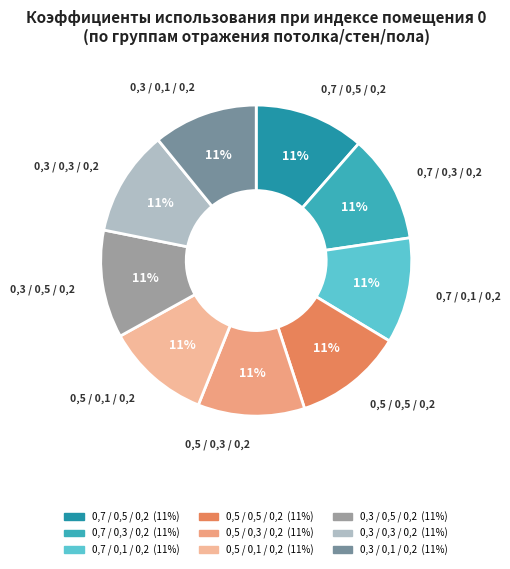

Count the number of slices in the pie.

9